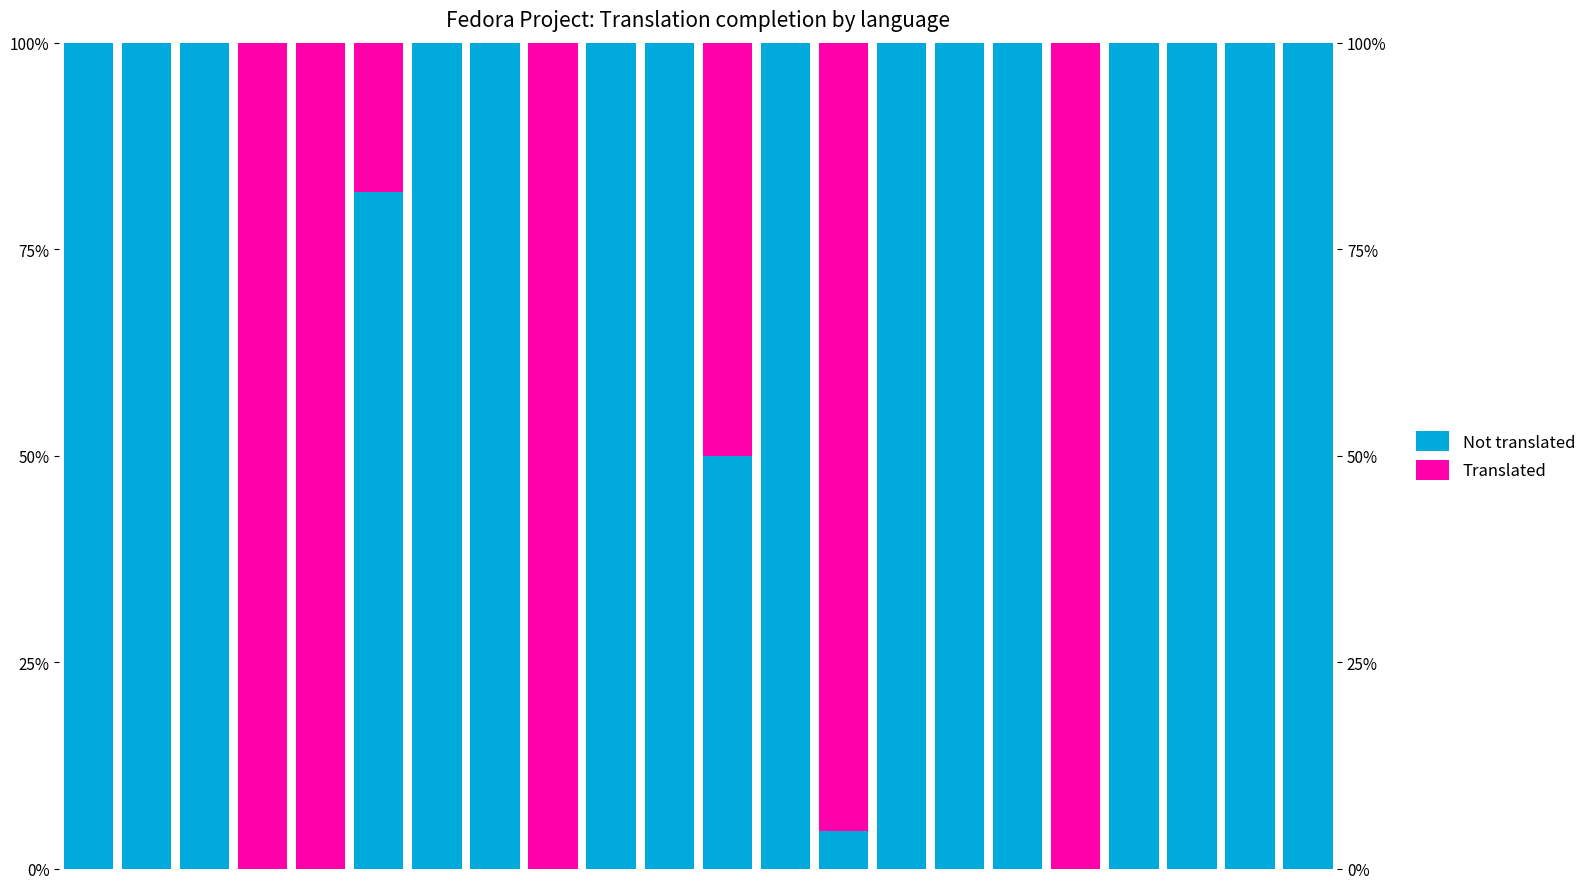

List the series in order of their peak value, lowest first.

Not translated, Translated